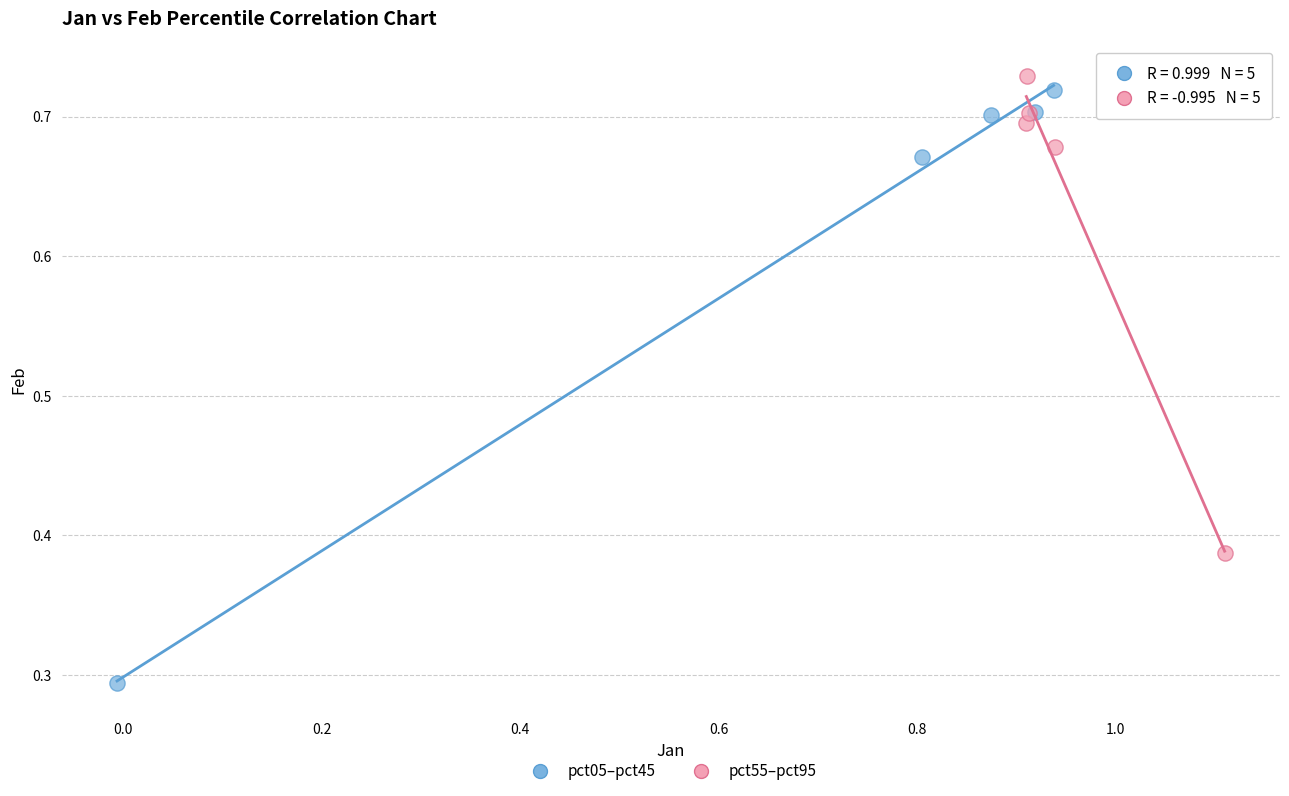

Which series reaches the minimum Y coordinate?

pct05–pct45